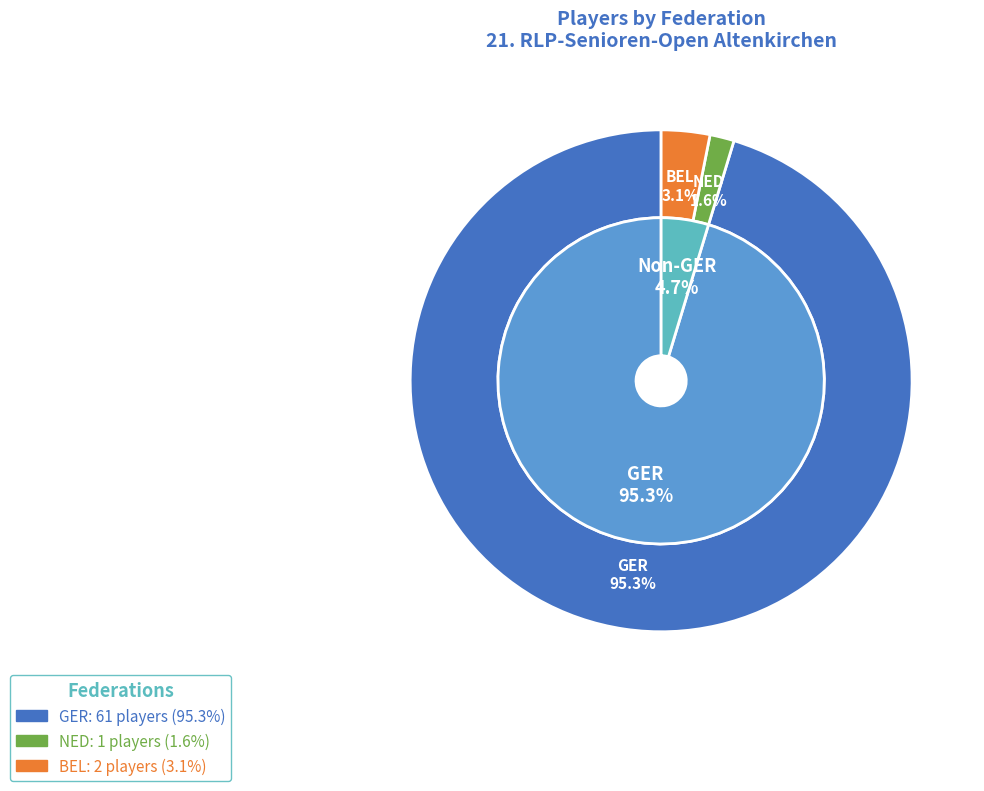

To the nearest percent, what is the difference between the BEL and GER slice percentages?

92%